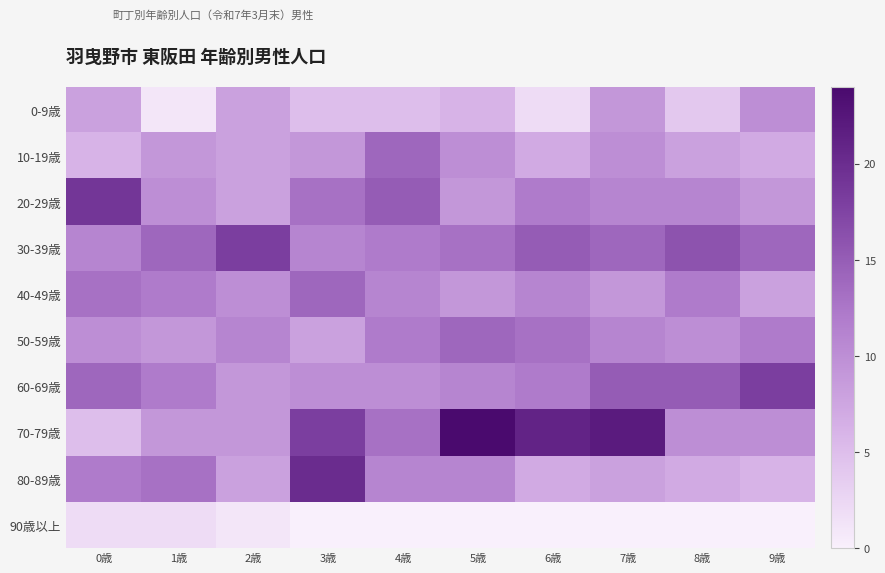

Between 7歳 and 8歳, which is larger?

7歳